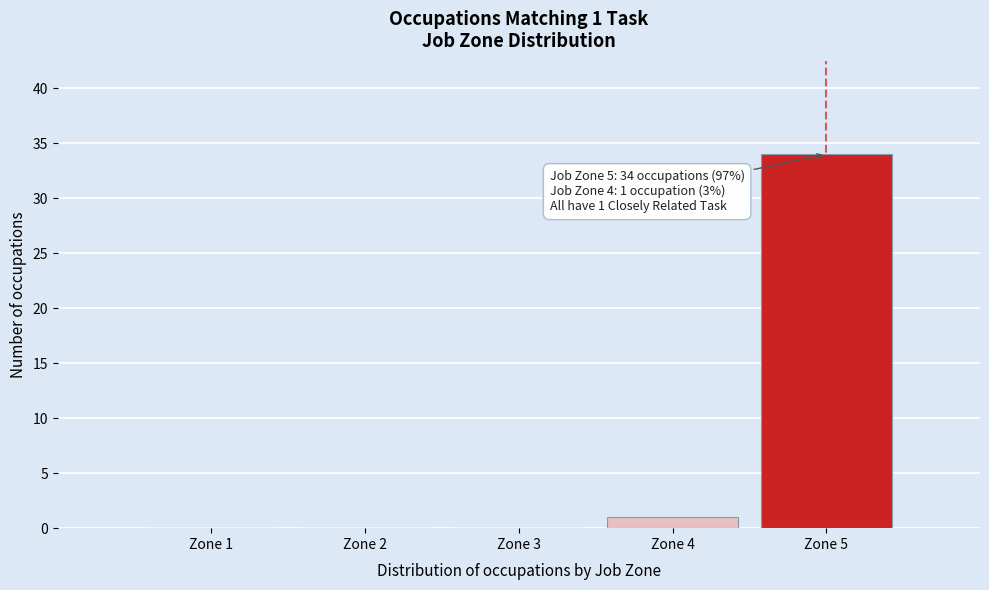

Over which range of the x-axis is the bar tallest?

4.5 to 5.5